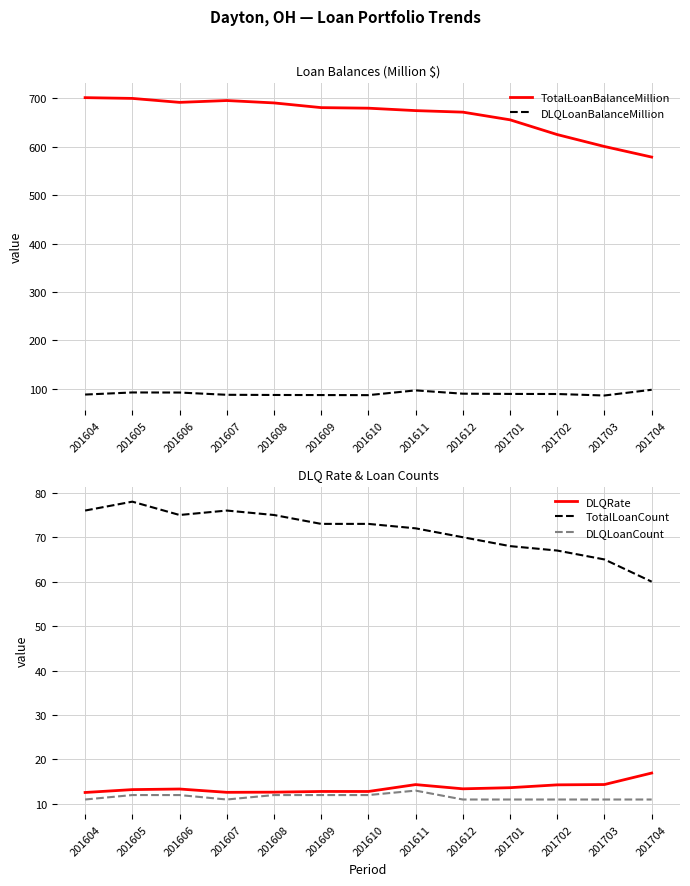

How many distinct data groups are displayed?

5